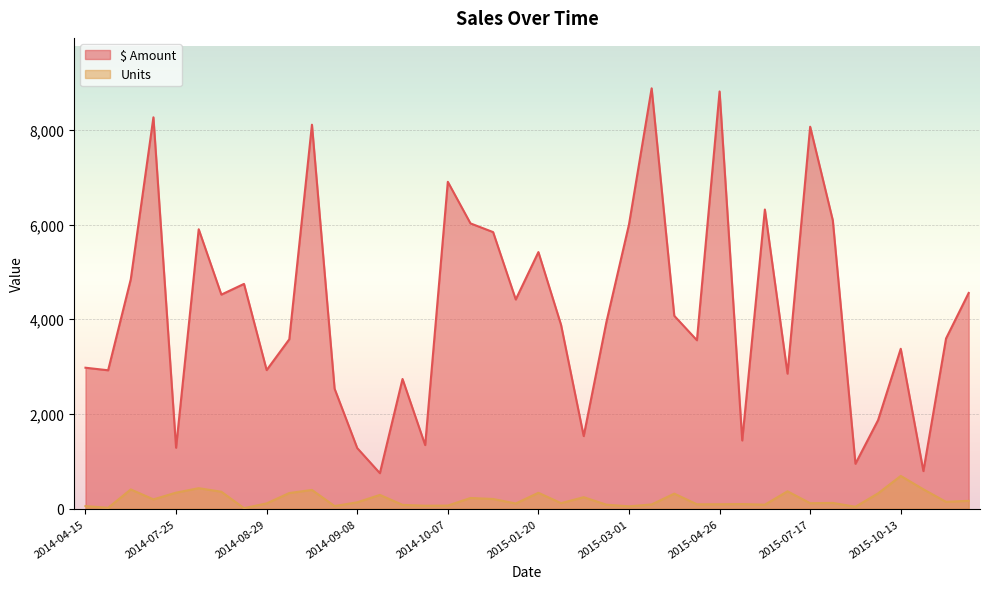

How many interior local valleys does the $ Amount series have?

13